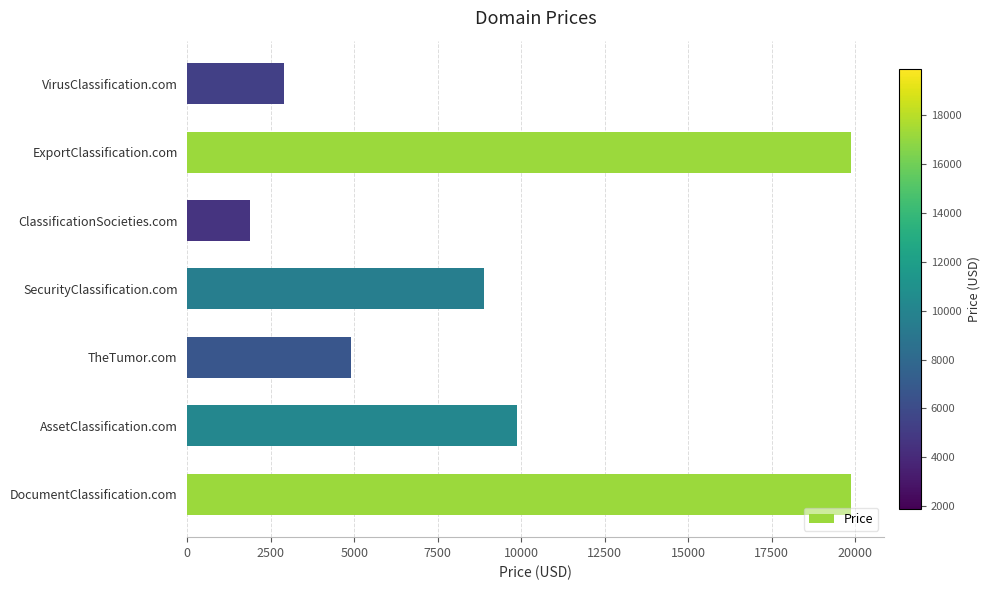

How many series are shown in this chart?

1